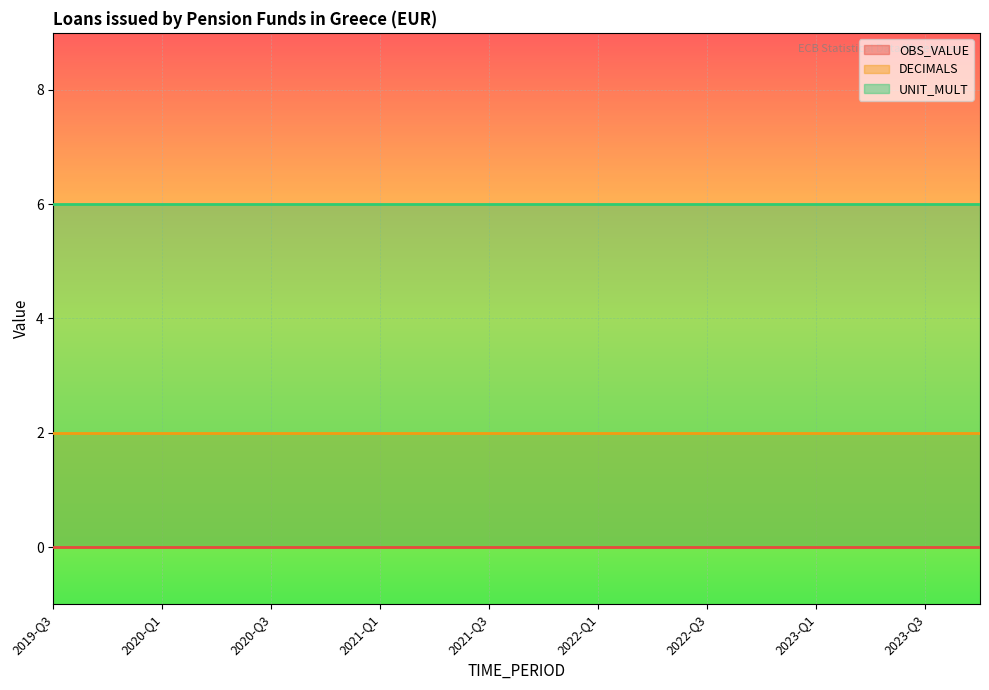

True or false: OBS_VALUE and UNIT_MULT cross at least once.

False